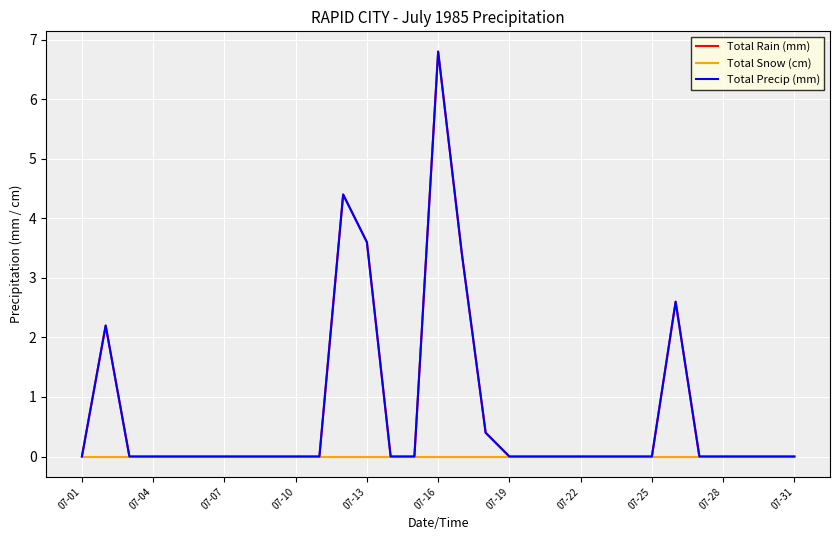

Does the chart display data point markers on the line(s)?

No